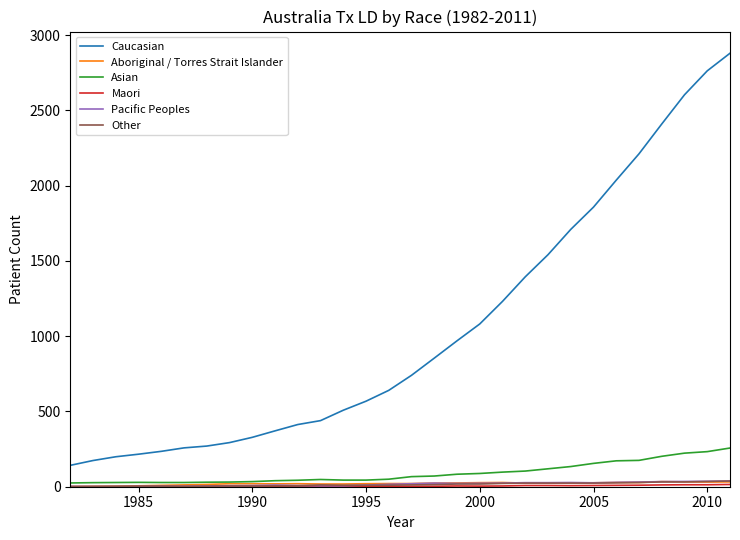

What is the maximum value for Asian?

257